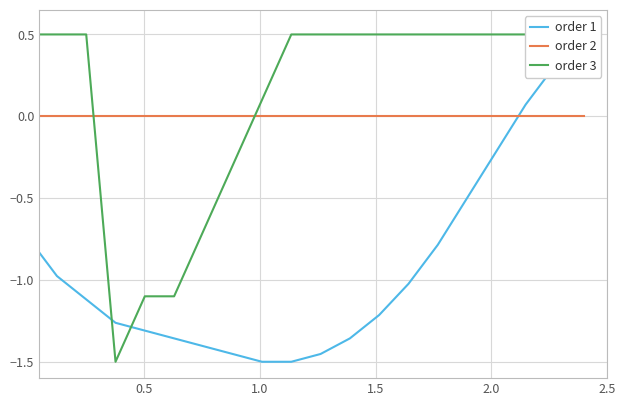

Reading left to right, extract all data points from this chart.

order 1: -0.7	-1.0	-1.1	-1.3	-1.3	-1.4	-1.4	-1.5	-1.5	-1.5	-1.5	-1.4	-1.2	-1.0	-0.8	-0.5	-0.2	0.1	0.3	0.5
order 2: 0.0	0.0	0.0	0.0	0.0	0.0	0.0	0.0	0.0	0.0	0.0	0.0	0.0	0.0	0.0	0.0	0.0	0.0	0.0	0.0
order 3: 0.5	0.5	0.5	-1.5	-1.1	-1.1	-0.7	-0.3	0.1	0.5	0.5	0.5	0.5	0.5	0.5	0.5	0.5	0.5	0.5	0.5